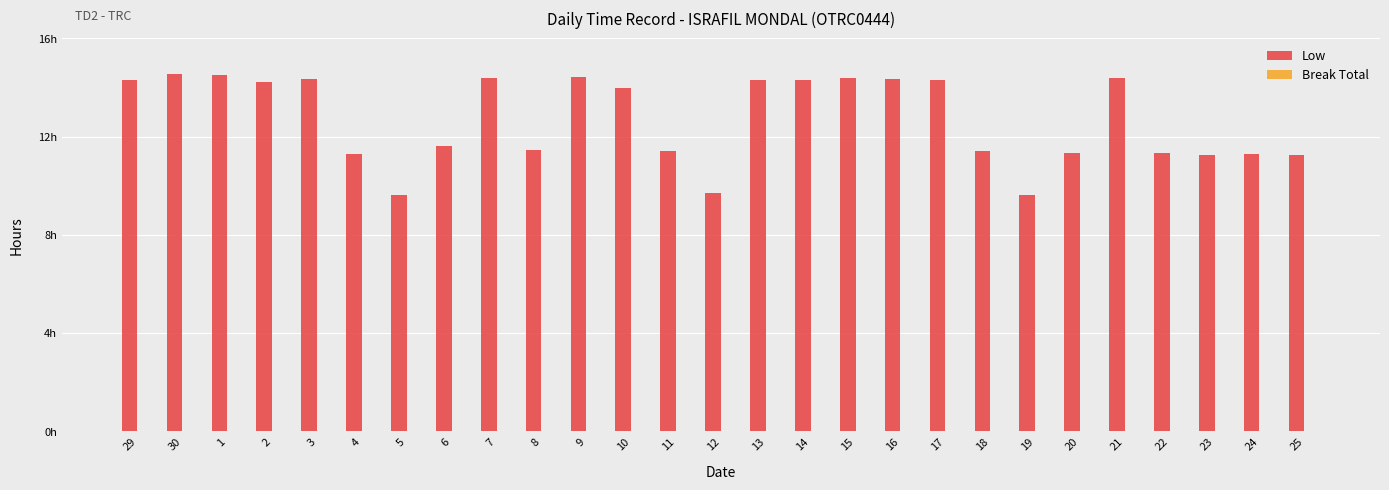

What is the greatest value displayed?

14.5